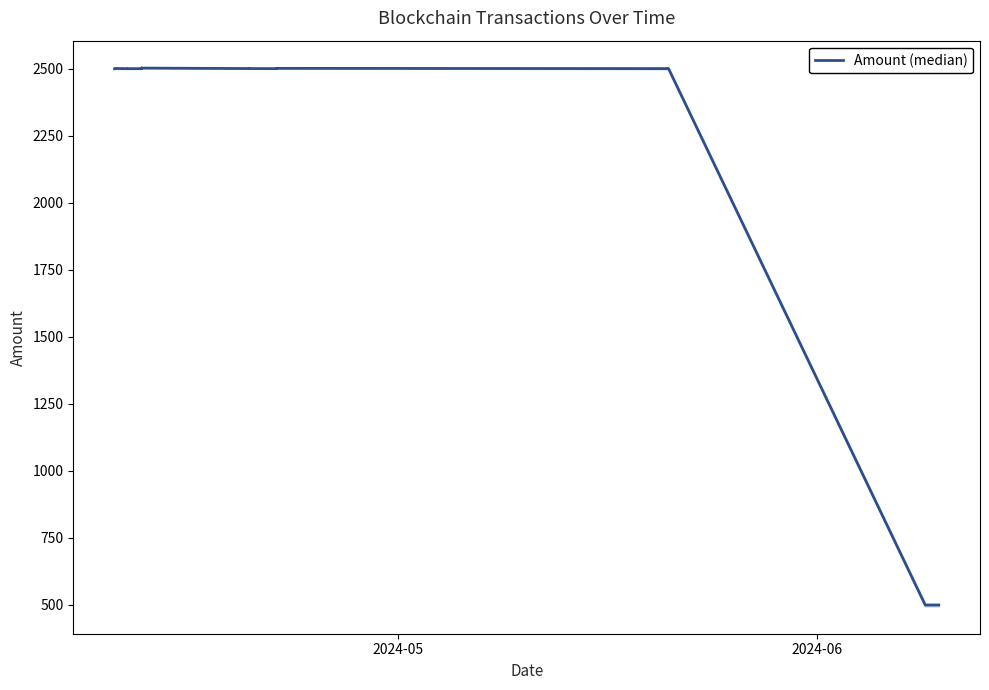

Reading left to right, list all the values displayed in this chart.

2499.7	2499.7	2500.7	2500.7	2500.0	2500.0	2500.1	2502.1	2500.1	2502.1	2500.4	2500.4	2500.1	2500.1	2501.1	2501.1	2500.2	2500.2	499.6	499.6